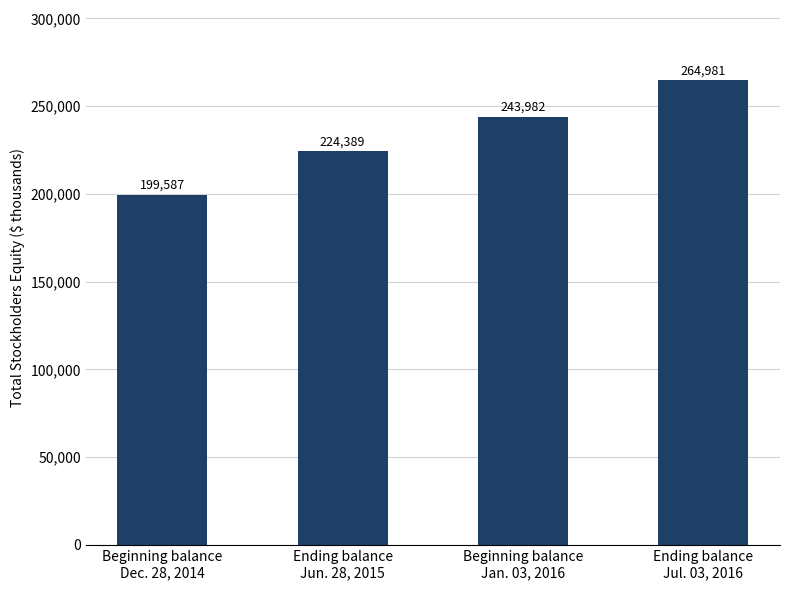

Reading left to right, list all the values displayed in this chart.

Beginning balance
Dec. 28, 2014=199587	Ending balance
Jun. 28, 2015=224389	Beginning balance
Jan. 03, 2016=243982	Ending balance
Jul. 03, 2016=264981